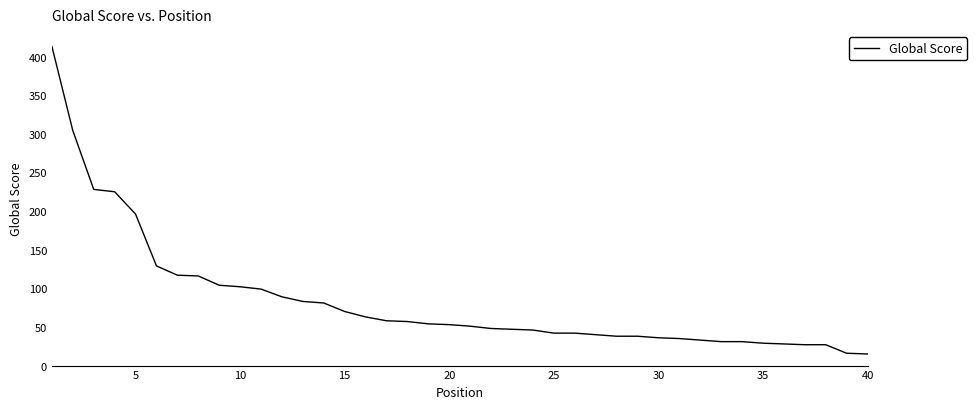

What is the maximum value shown in the chart?

413